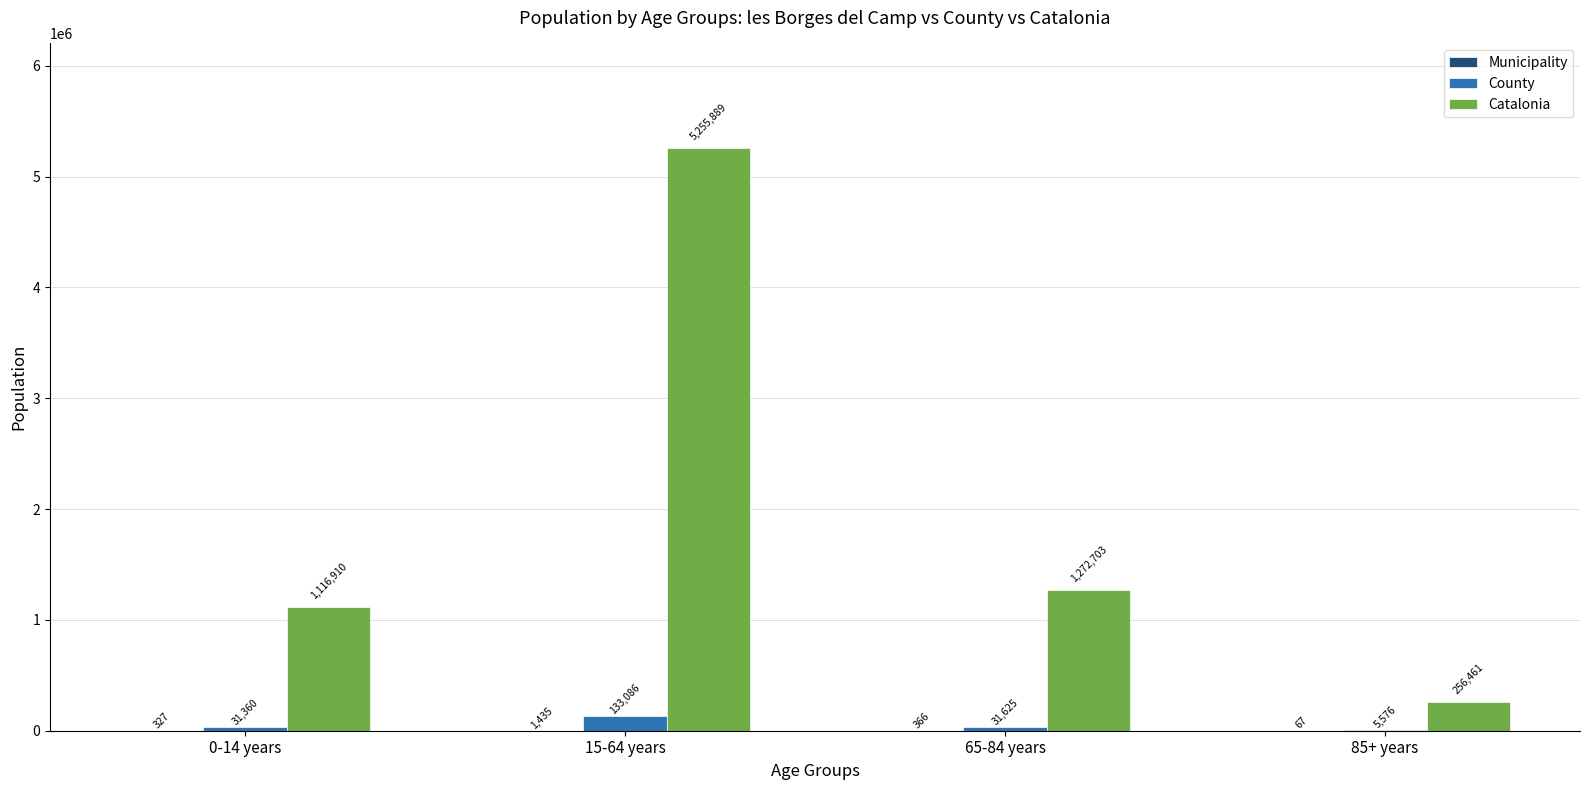

Where is County nearest to the value 69331?

65-84 years